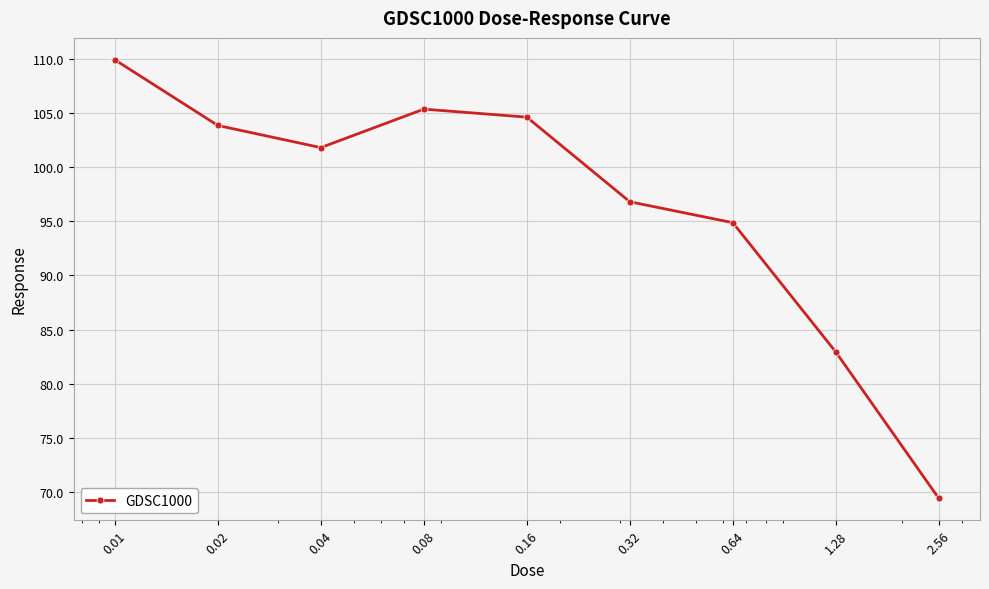

Reading left to right, extract all data points from this chart.

109.9	103.9	101.8	105.4	104.6	96.8	94.9	82.9	69.4